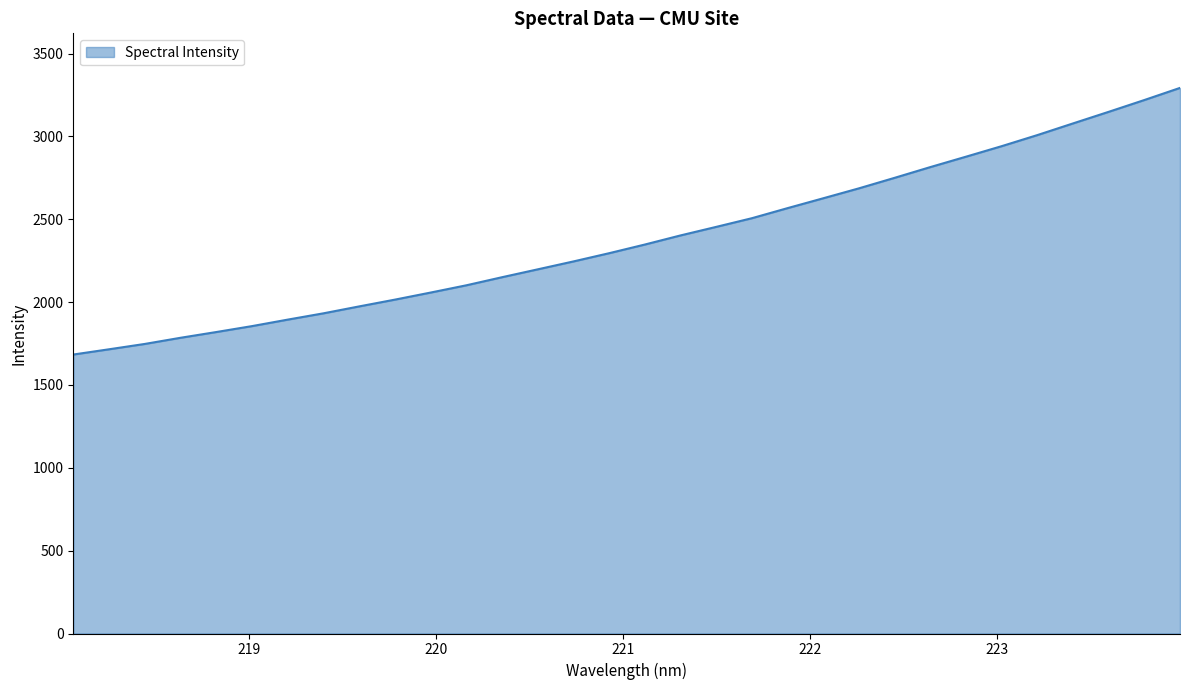

Reading left to right, transcribe all the data shown in this chart.

1683.5	1715.1	1747.4	1784.6	1819.2	1855.0	1894.2	1932.2	1973.9	2014.8	2057.5	2101.3	2150.1	2197.6	2245.3	2295.0	2347.3	2402.3	2453.9	2506.3	2567.1	2626.6	2686.5	2749.9	2814.7	2877.5	2941.0	3007.8	3078.3	3148.2	3219.4	3292.6